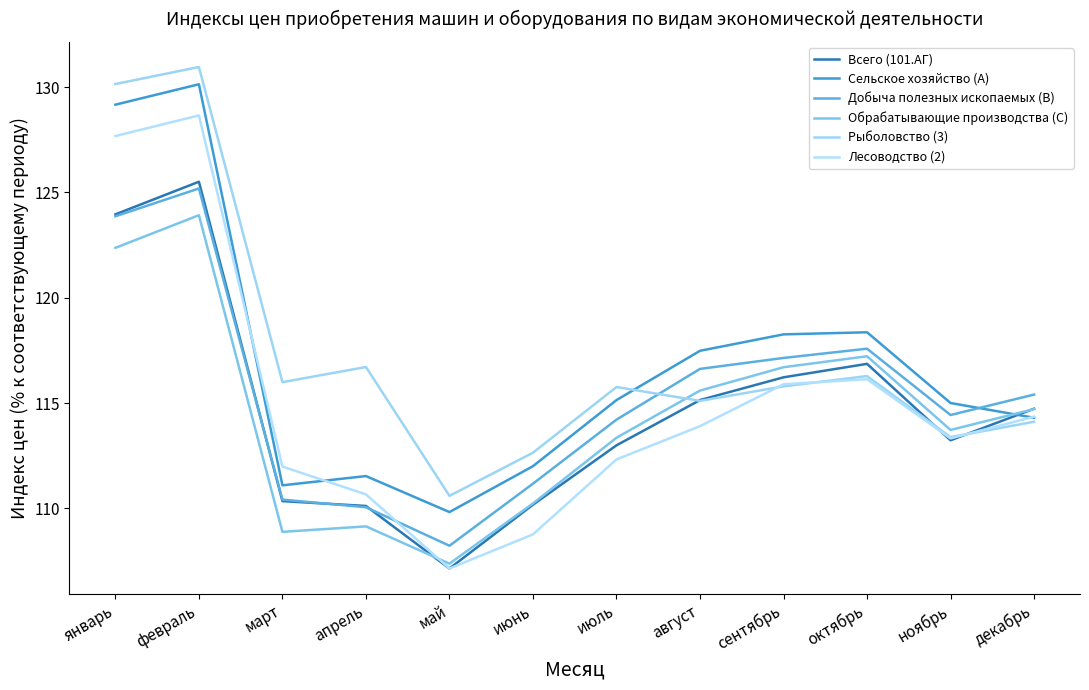

Between which two adjacent categories do Сельское хозяйство (A) and Рыболовство (3) first intersect?

июль and август